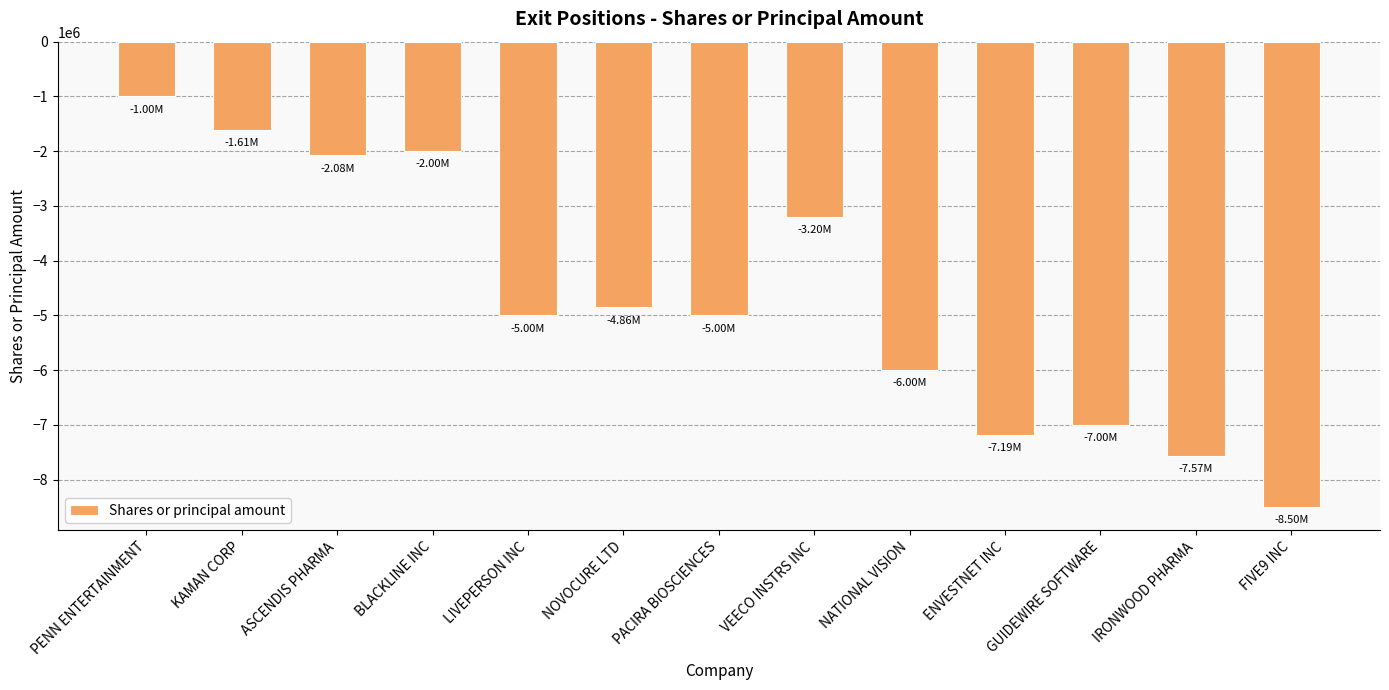

What position from the right is ENVESTNET INC?

4